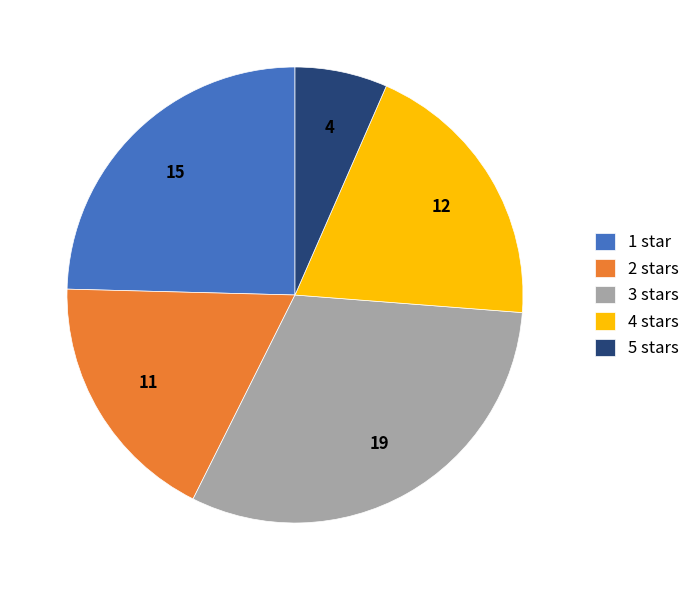

True or false: 3 stars accounts for 42% of the total.

False